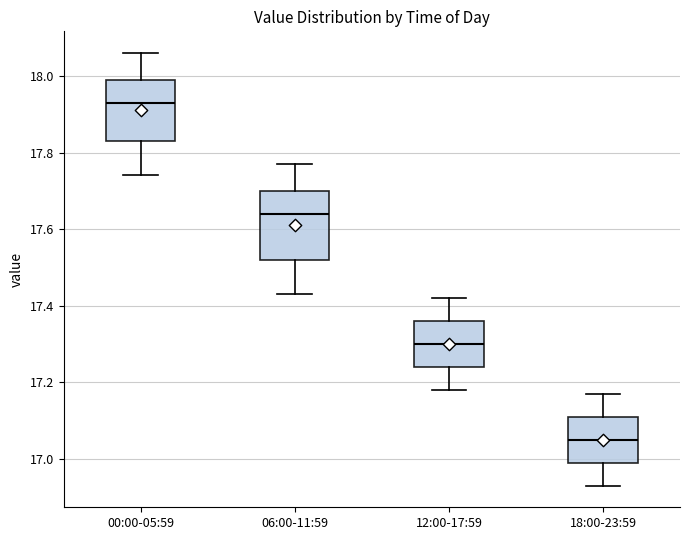

Which box's median line is the lowest?

18:00-23:59